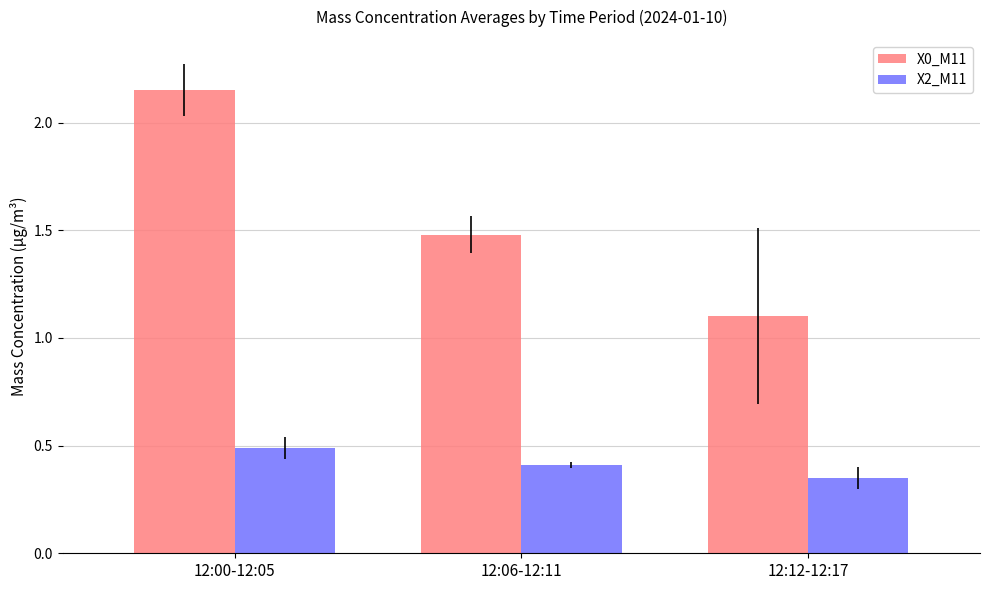

What position from the right is 12:00-12:05?

3